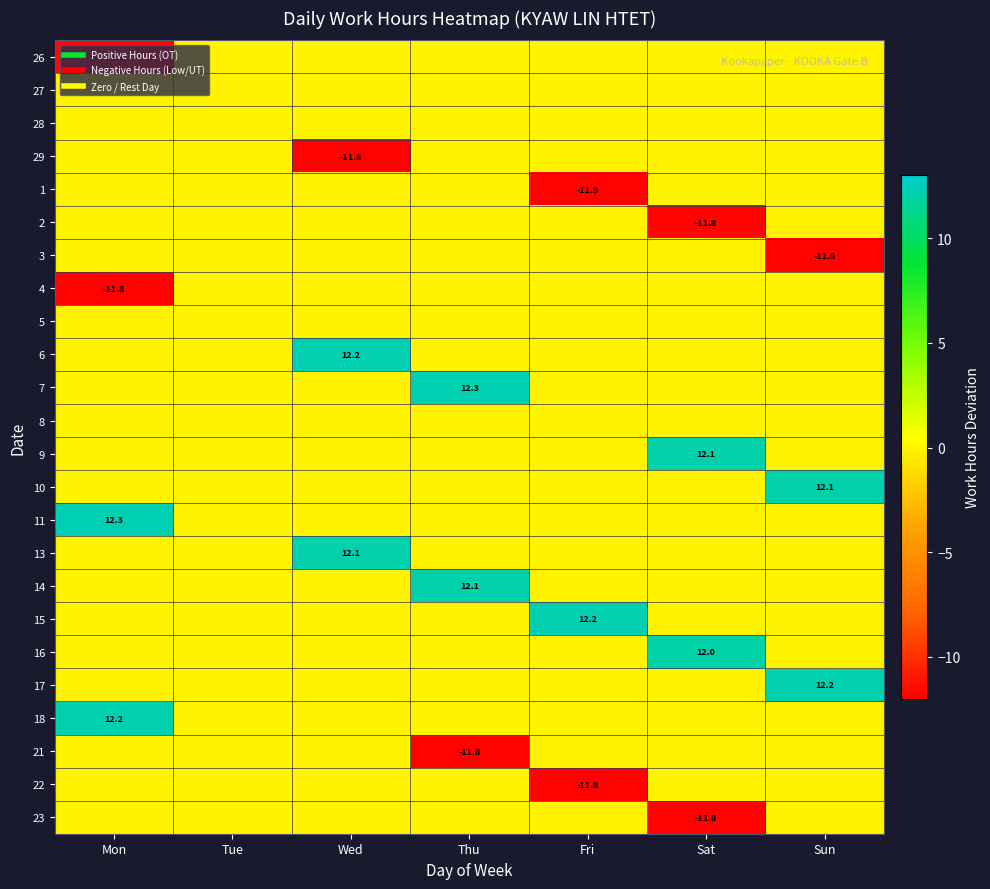

At which label is 14 closest to 6?

Mon